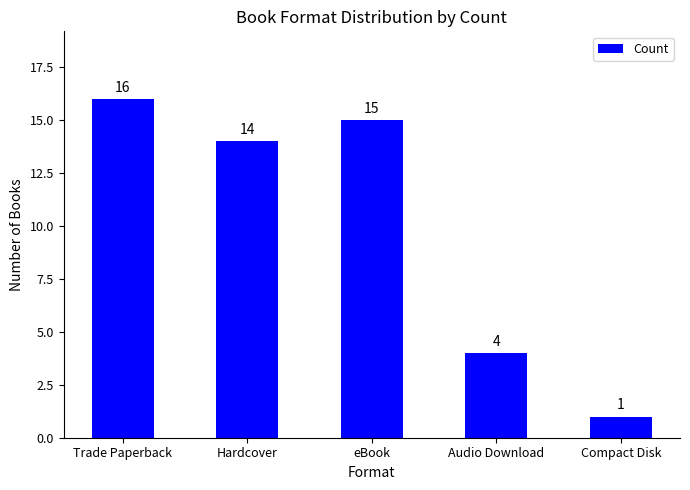

Count the number of categories in the chart.

5